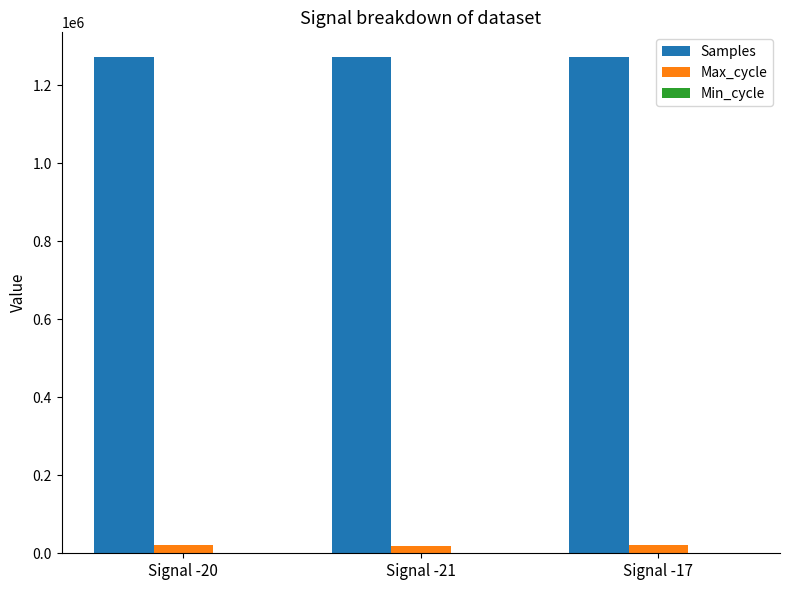

Count the number of data series in this chart.

3